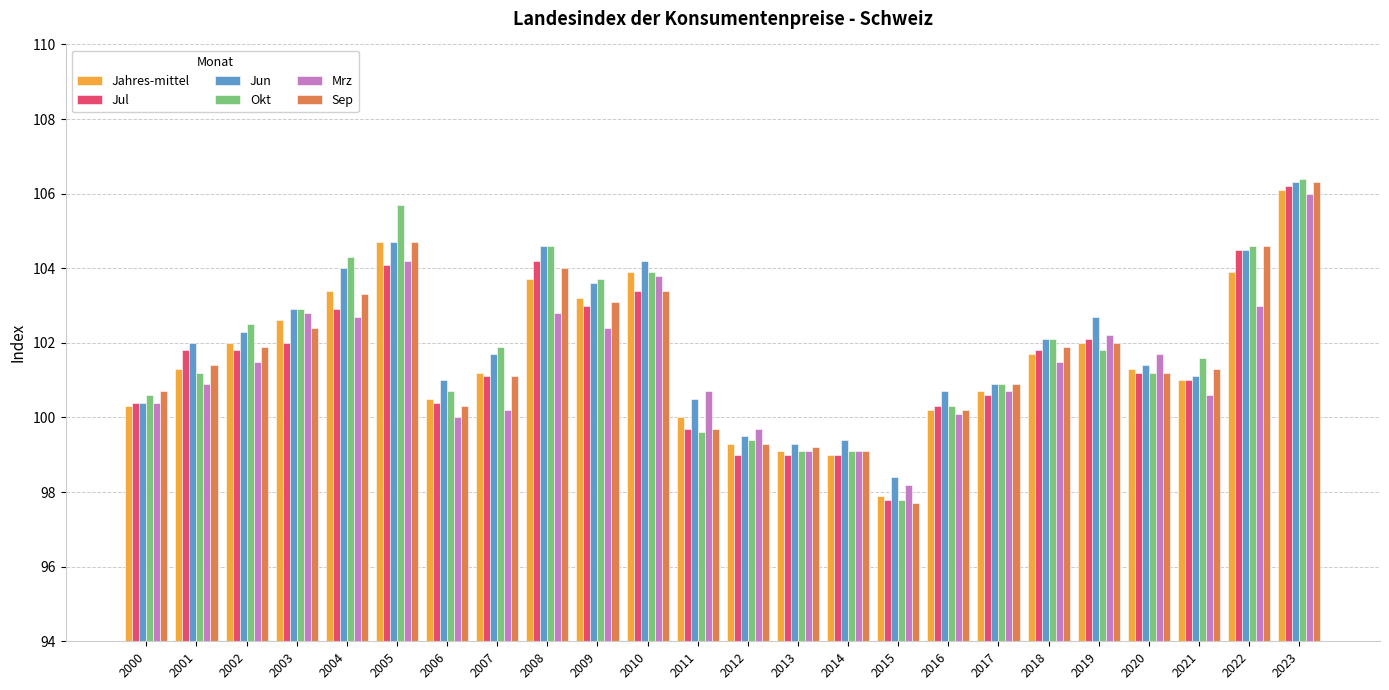

Reading left to right, transcribe all the data shown in this chart.

Jahres-mittel: 100.3	101.3	102.0	102.6	103.4	104.7	100.5	101.2	103.7	103.2	103.9	100.0	99.3	99.1	99.0	97.9	100.2	100.7	101.7	102.0	101.3	101.0	103.9	106.1
Jul: 100.4	101.8	101.8	102.0	102.9	104.1	100.4	101.1	104.2	103.0	103.4	99.7	99.0	99.0	99.0	97.8	100.3	100.6	101.8	102.1	101.2	101.0	104.5	106.2
Jun: 100.4	102.0	102.3	102.9	104.0	104.7	101.0	101.7	104.6	103.6	104.2	100.5	99.5	99.3	99.4	98.4	100.7	100.9	102.1	102.7	101.4	101.1	104.5	106.3
Okt: 100.6	101.2	102.5	102.9	104.3	105.7	100.7	101.9	104.6	103.7	103.9	99.6	99.4	99.1	99.1	97.8	100.3	100.9	102.1	101.8	101.2	101.6	104.6	106.4
Mrz: 100.4	100.9	101.5	102.8	102.7	104.2	100.0	100.2	102.8	102.4	103.8	100.7	99.7	99.1	99.1	98.2	100.1	100.7	101.5	102.2	101.7	100.6	103.0	106.0
Sep: 100.7	101.4	101.9	102.4	103.3	104.7	100.3	101.1	104.0	103.1	103.4	99.7	99.3	99.2	99.1	97.7	100.2	100.9	101.9	102.0	101.2	101.3	104.6	106.3